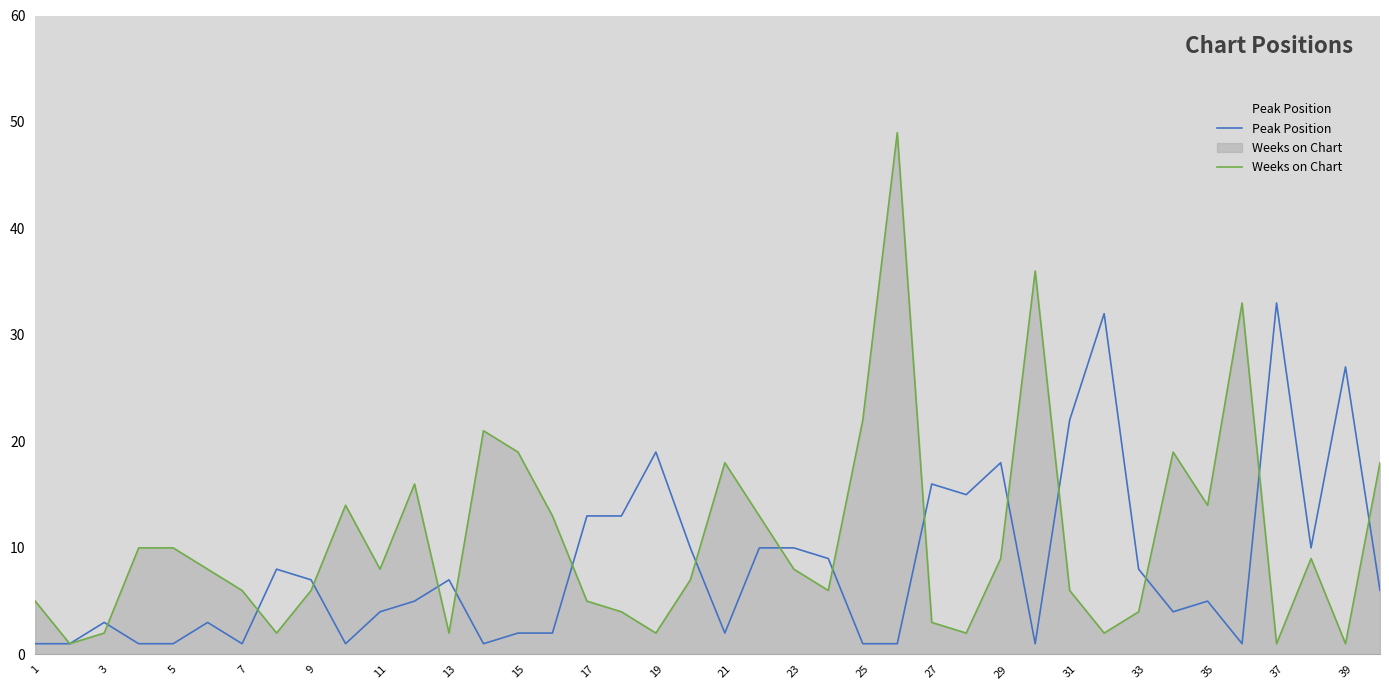

At 1, list the series in order from largest to smallest.

Weeks on Chart, Peak Position